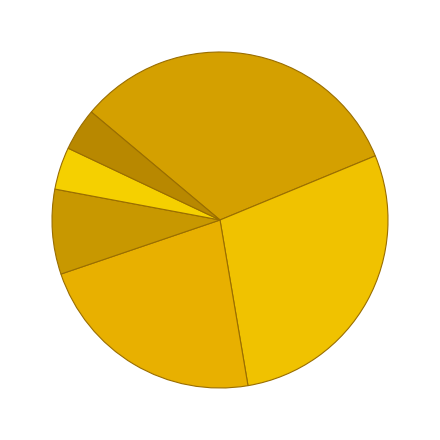

To the nearest percent, what is the difference between the largest and smallest slice percentages?

29%